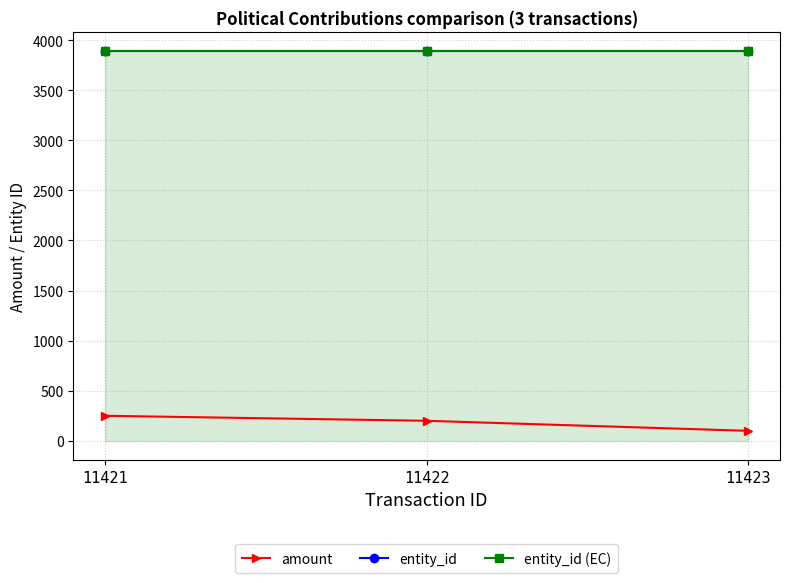

Reading left to right, transcribe all the data shown in this chart.

amount: 250	200	100
entity_id: 3888	3888	3888
entity_id (EC): 3888	3888	3888